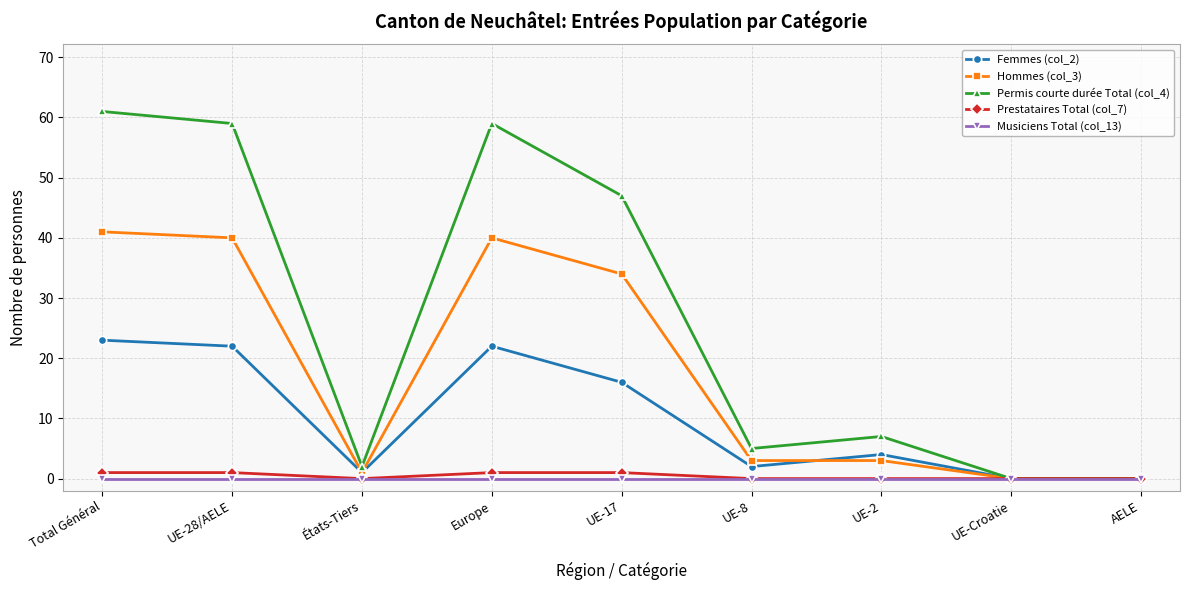

True or false: Femmes (col_2) has more than 1 interior local peaks.

True